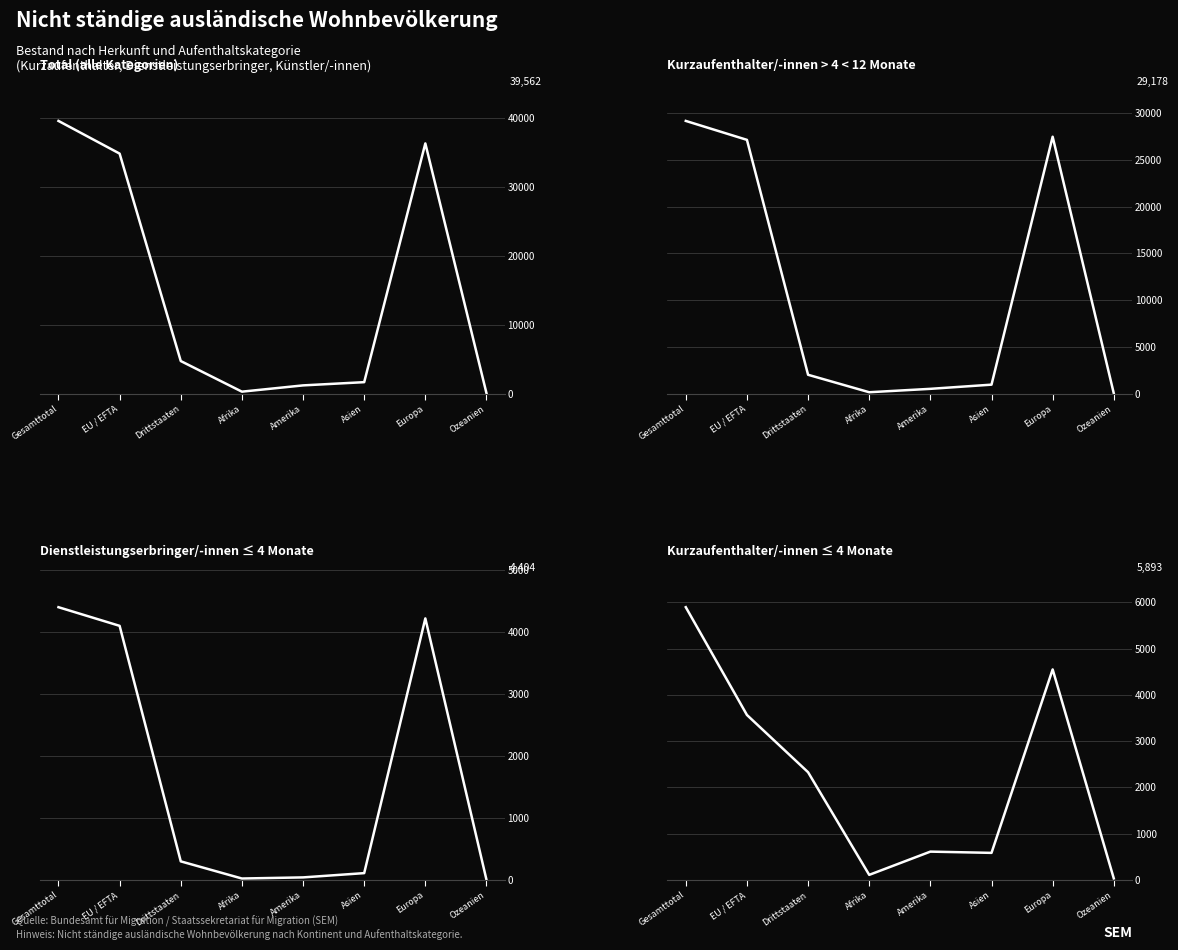

At how many categories does at least one series exceed 5302?

3